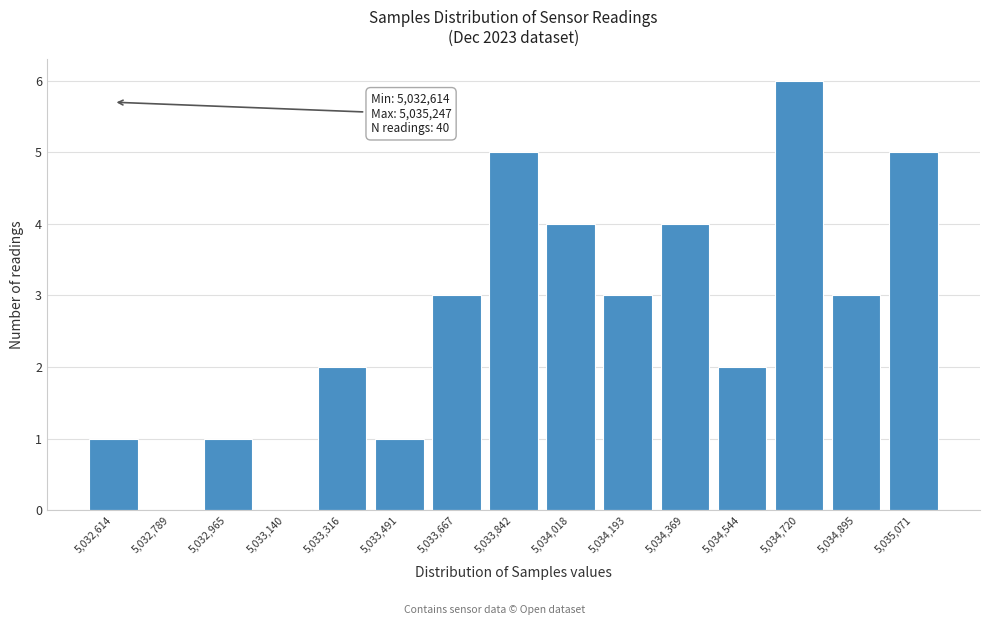

Reading left to right, what are all the values shown in this chart?

5,032,614=1	5,032,789=0	5,032,965=1	5,033,140=0	5,033,316=2	5,033,491=1	5,033,667=3	5,033,842=5	5,034,018=4	5,034,193=3	5,034,369=4	5,034,544=2	5,034,720=6	5,034,895=3	5,035,071=5